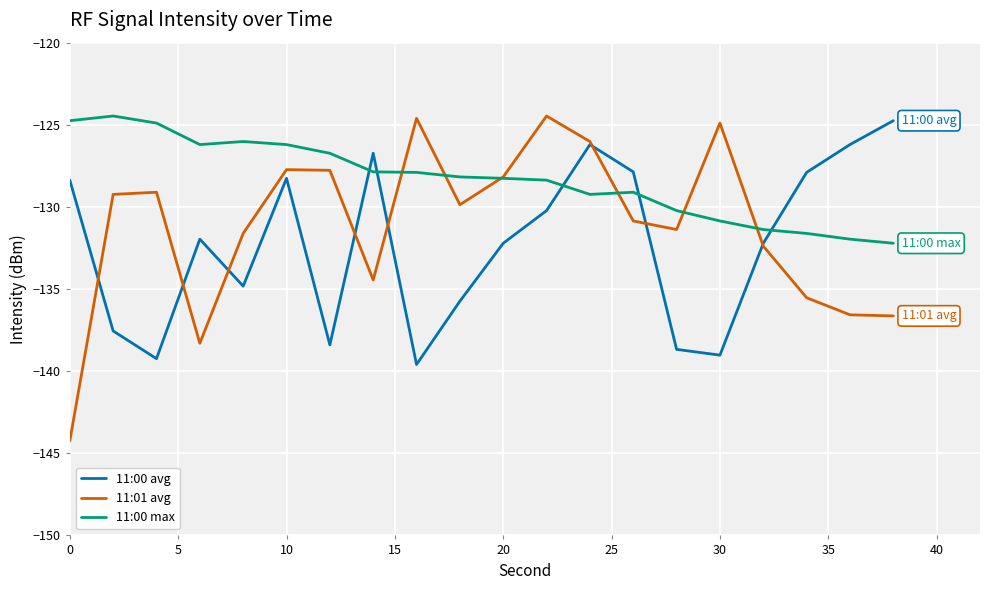

After their last crossing, which series has the higher values: 11:00 avg or 11:00 max?

11:00 avg